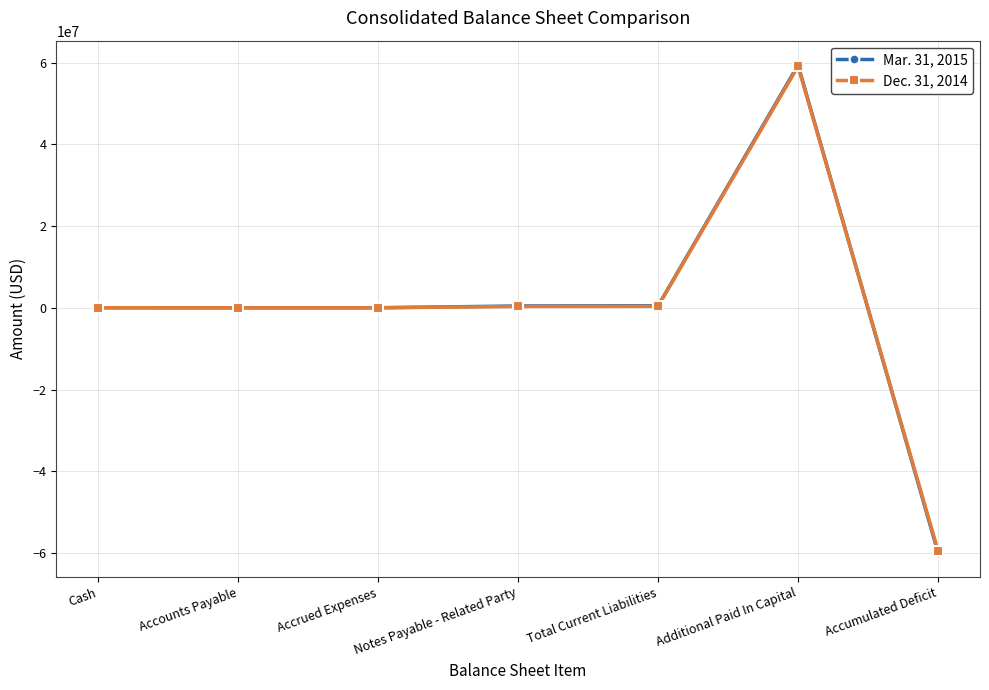

What is the approximate value of Mar. 31, 2015 at Accrued Expenses?

8472